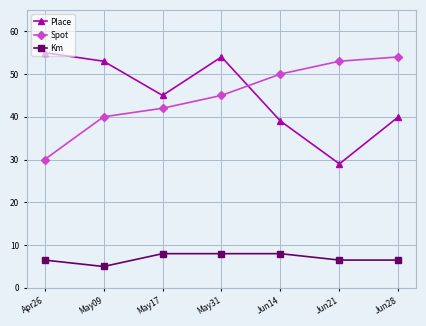

The Spot series shows 42.0 at May17. True or false?

True